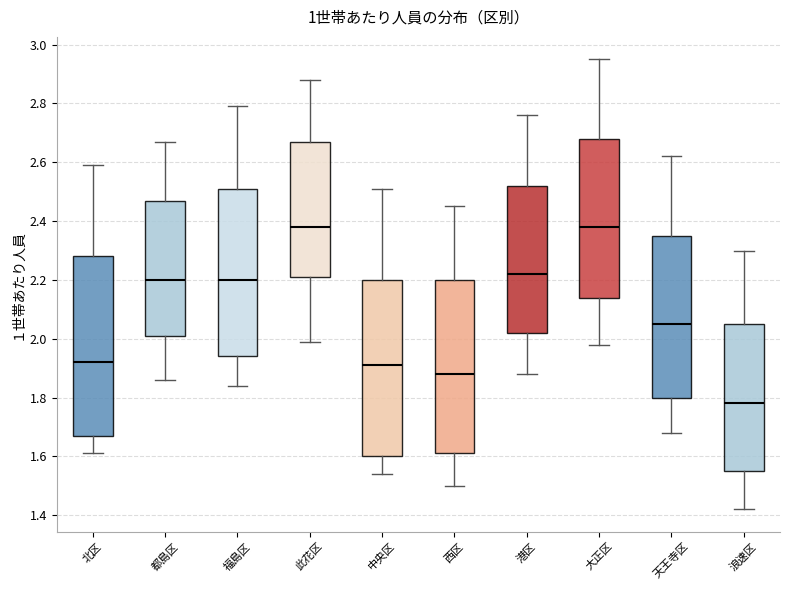

Reading left to right, read every box against the y-axis: the position of its median line, the range the box covers, and the ends of its whiskers. The values are not printed on the chart, so give them approximately, as read against the axis.

北区: median 1.92, box 1.68 to 2.28, whiskers 1.62 to 2.60
都島区: median 2.20, box 2.02 to 2.48, whiskers 1.86 to 2.68
福島区: median 2.20, box 1.94 to 2.52, whiskers 1.84 to 2.80
此花区: median 2.38, box 2.22 to 2.68, whiskers 2.00 to 2.88
中央区: median 1.92, box 1.60 to 2.20, whiskers 1.54 to 2.52
西区: median 1.88, box 1.62 to 2.20, whiskers 1.50 to 2.46
港区: median 2.22, box 2.02 to 2.52, whiskers 1.88 to 2.76
大正区: median 2.38, box 2.14 to 2.68, whiskers 1.98 to 2.96
天王寺区: median 2.06, box 1.80 to 2.36, whiskers 1.68 to 2.62
浪速区: median 1.78, box 1.56 to 2.06, whiskers 1.42 to 2.30